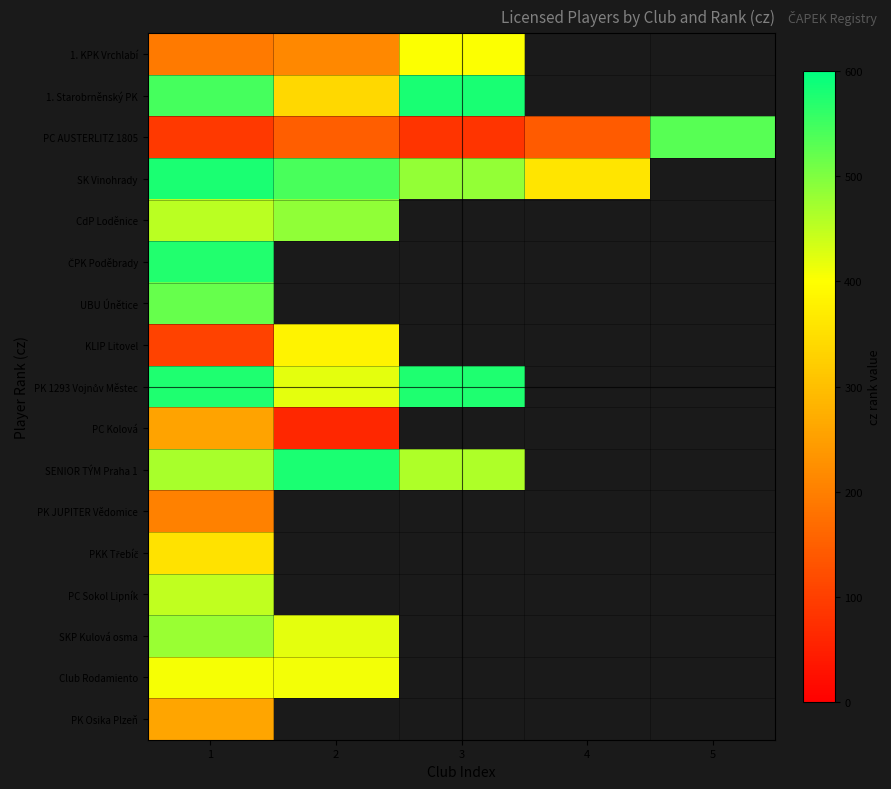

The value of SENIOR TÝM Praha 1 at 2 is 578.0. True or false?

True